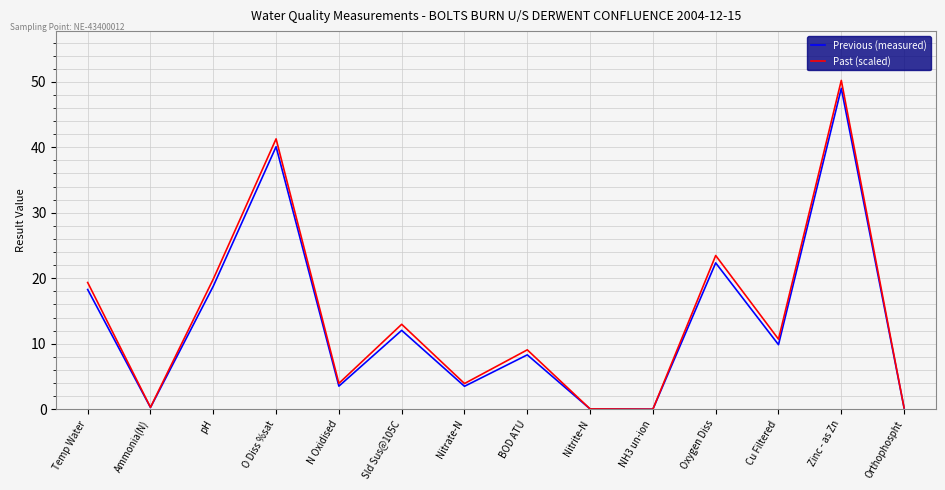

How many categories are shown in the chart?

14